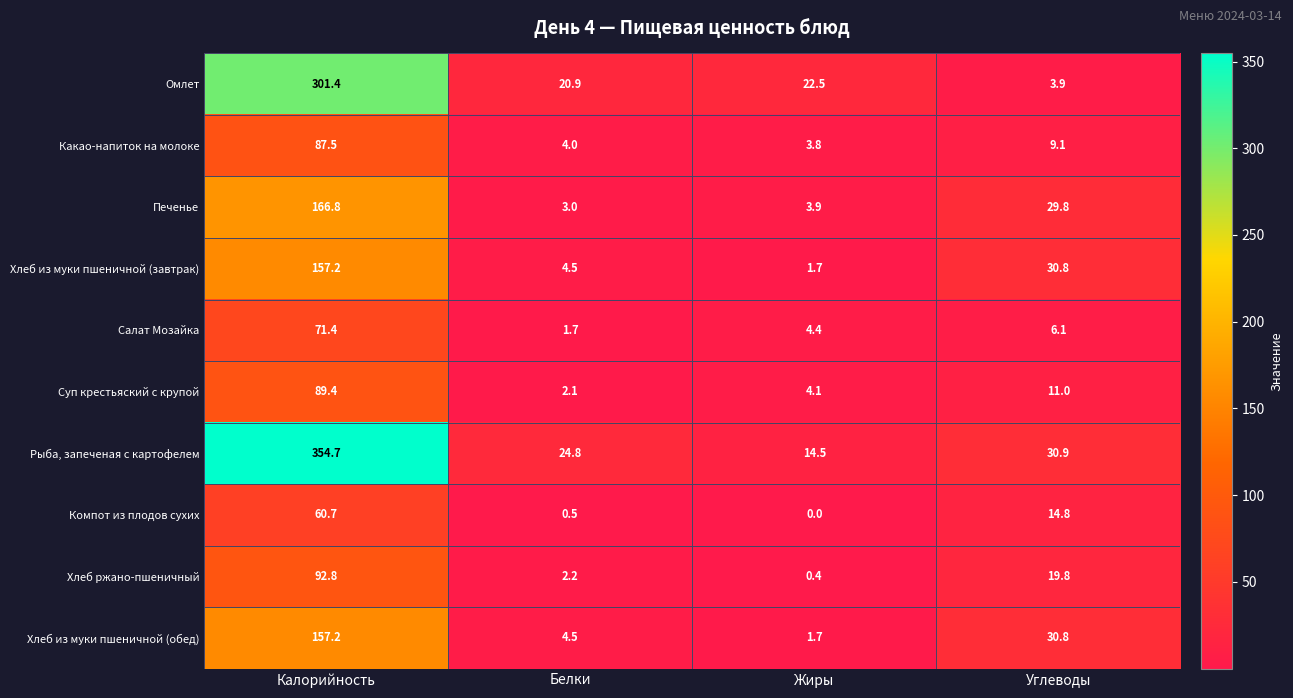

How many data points does each series have?

4